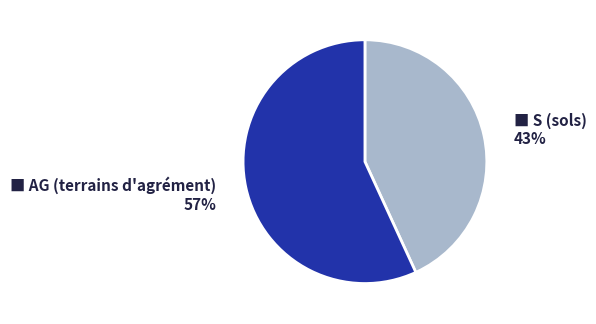

To the nearest percent, what is the difference between the largest and smallest slice percentages?

14%